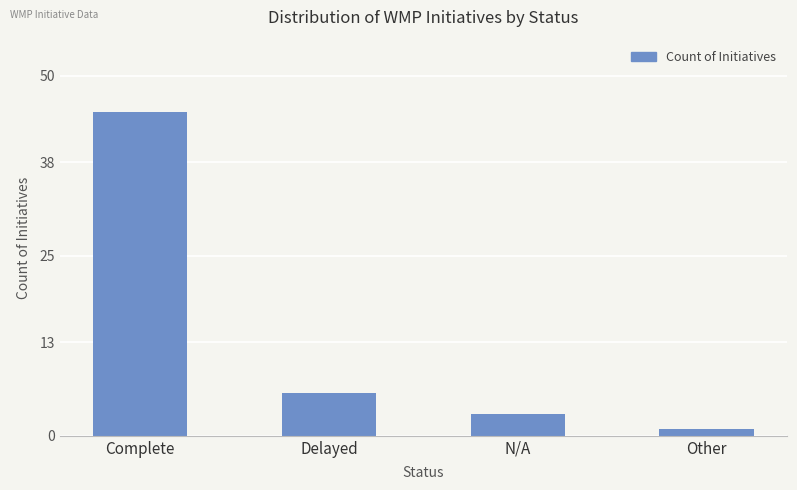

What is the value of the 2nd bar from the left?

6